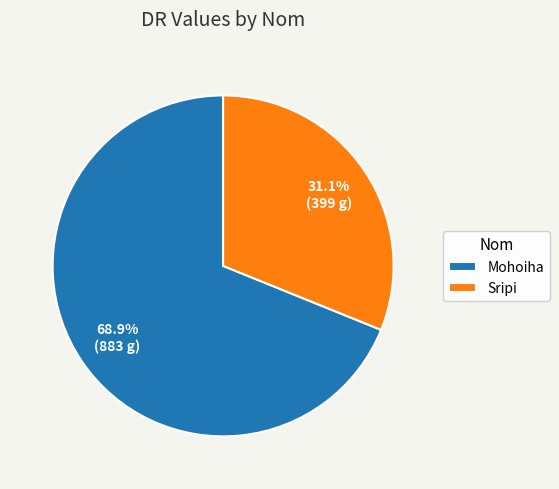

Combined, what portion of the pie is Sripi and Mohoiha?

100.0%